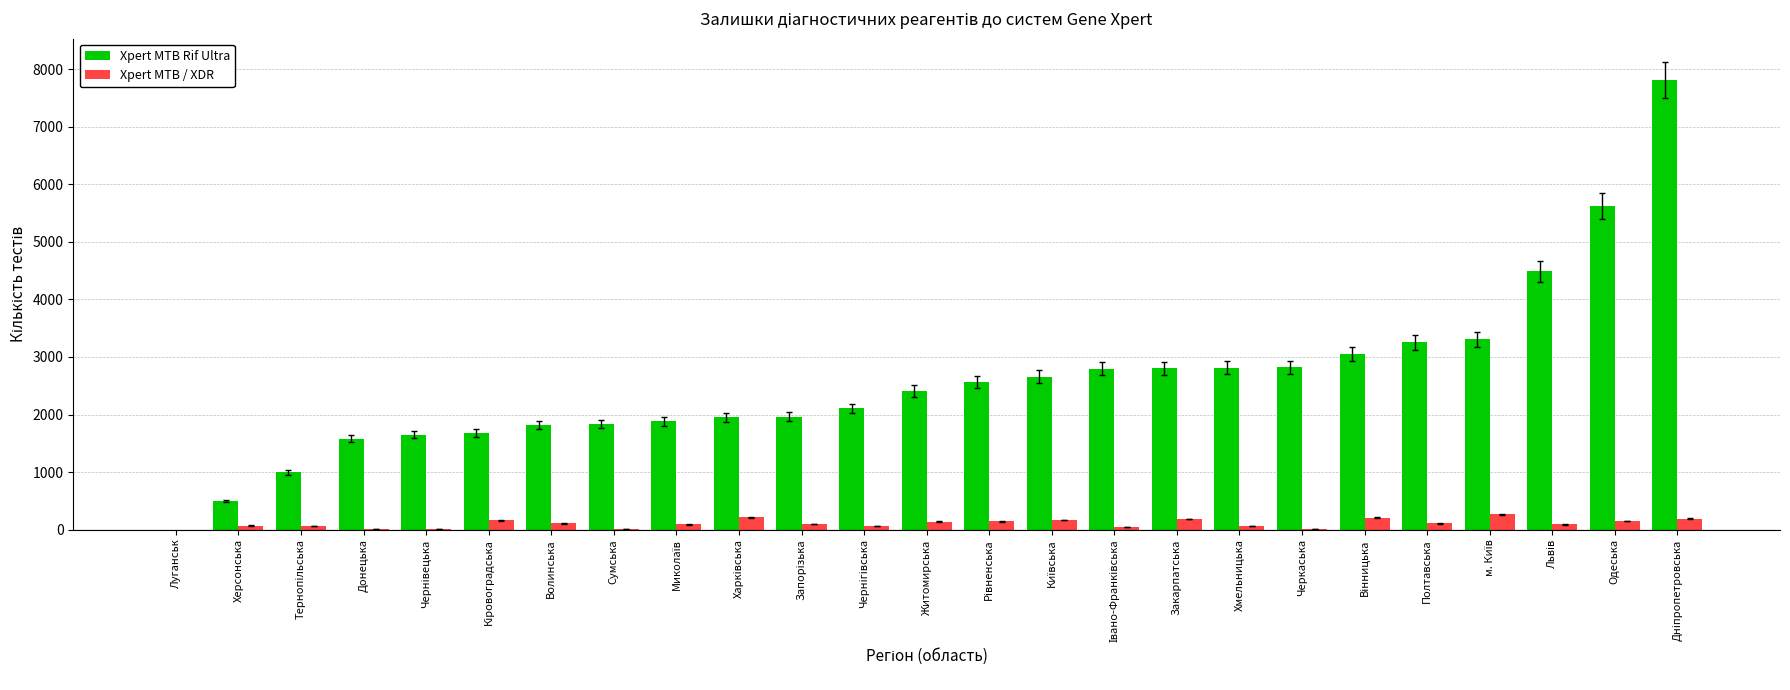

What is the sum of all Xpert MTB / XDR values?

2658